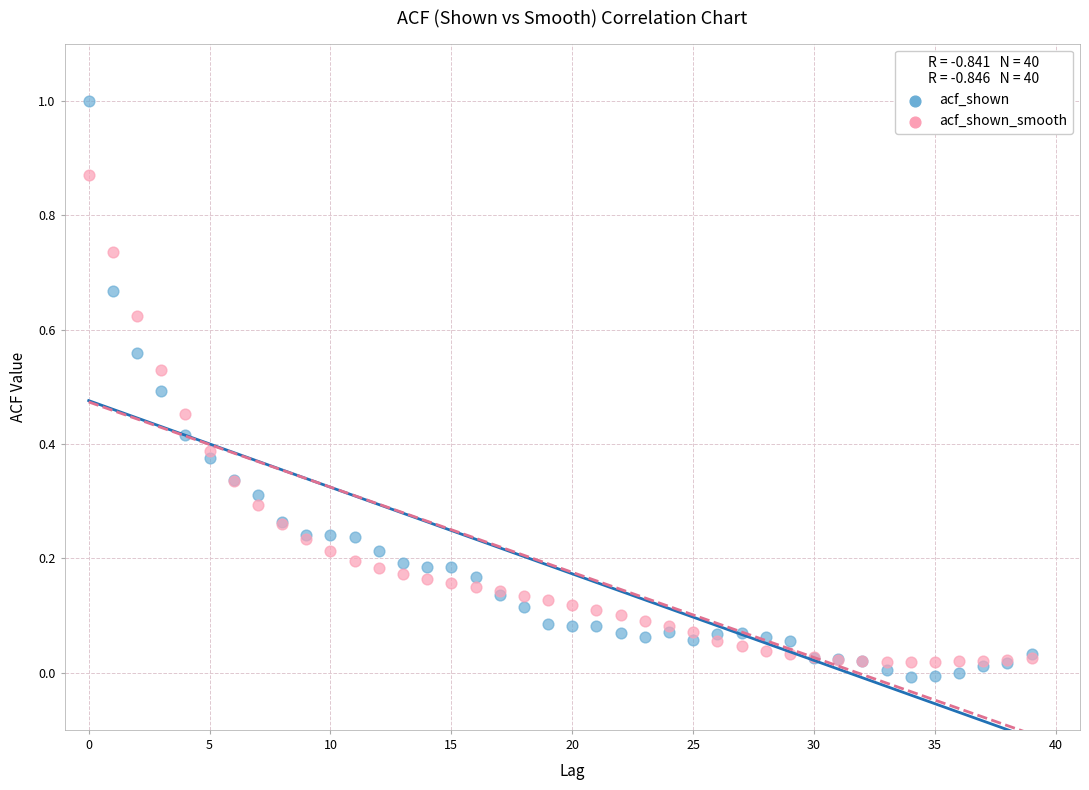

What are all the series names shown in the legend?

acf_shown, acf_shown_smooth